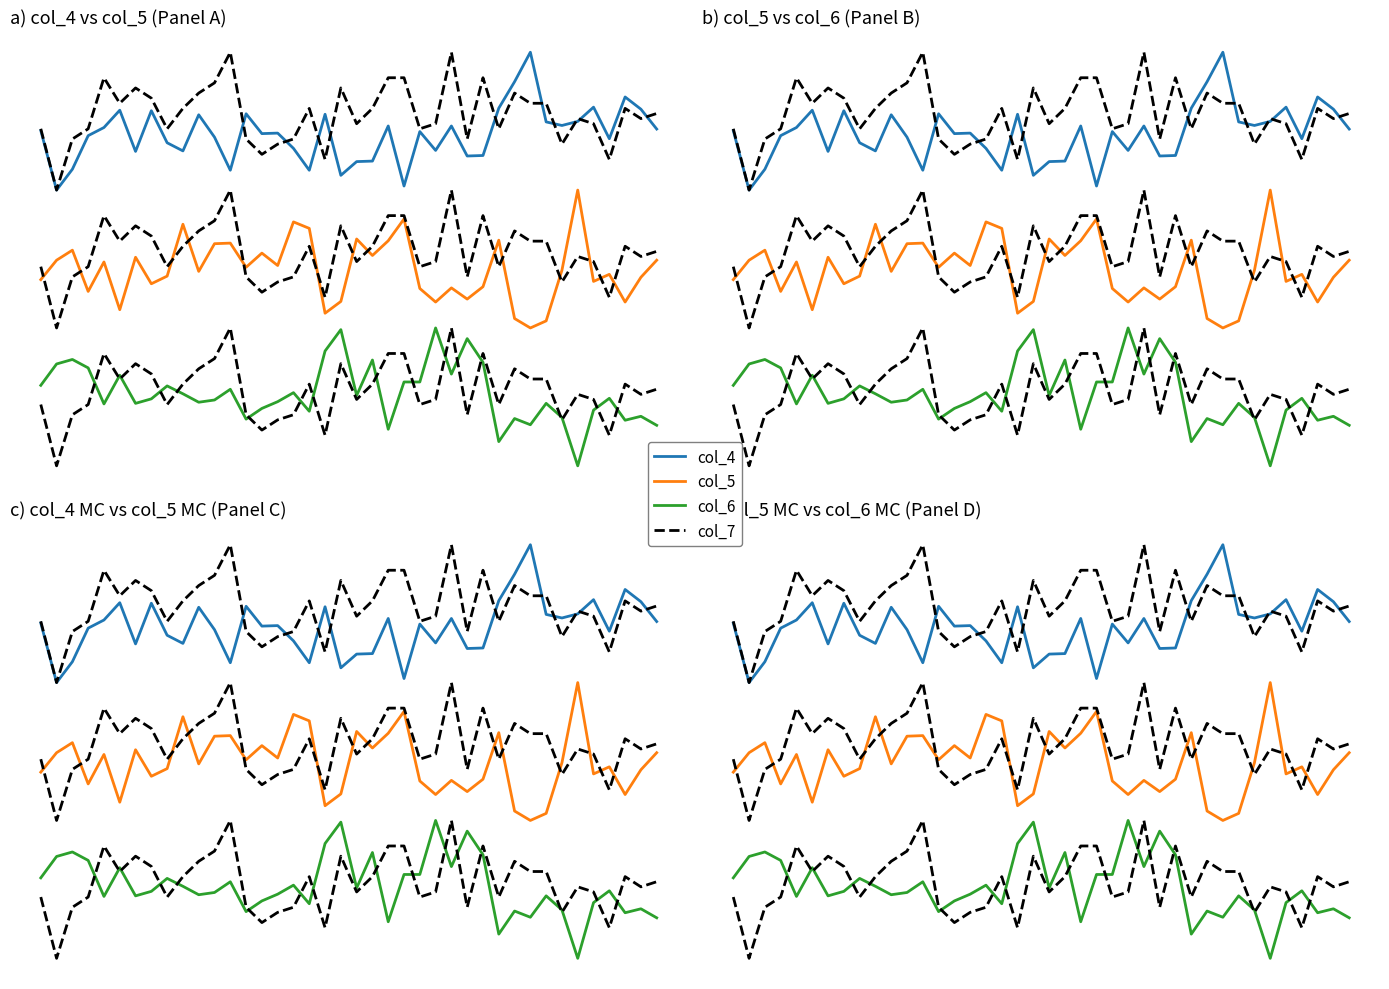

What is the value of the col_5 point at the 4th from the left?

1.3